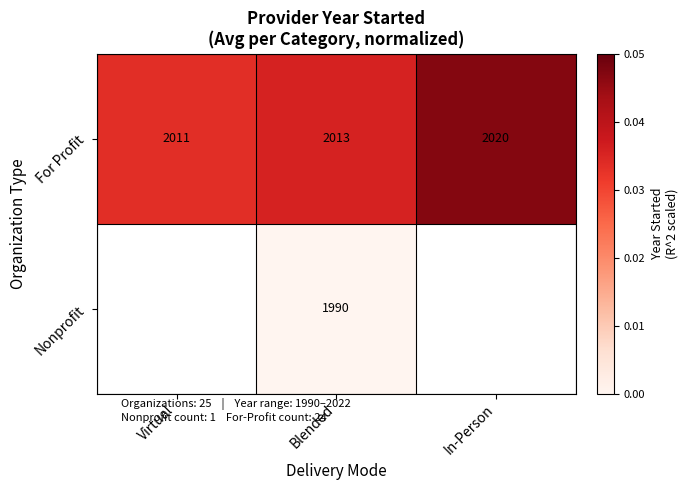

List the labels in order of For Profit value, smallest first.

Virtual, Blended, In-Person